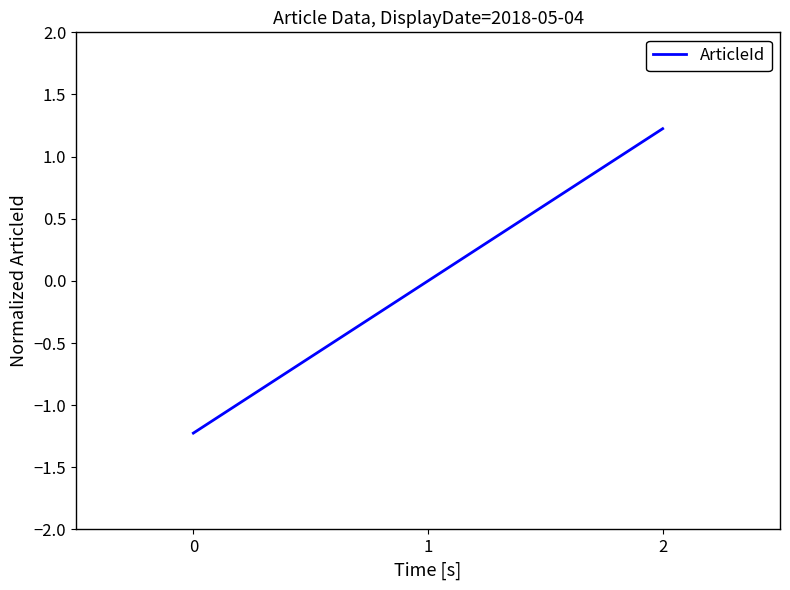

Between 0 and 2, which is larger?

2